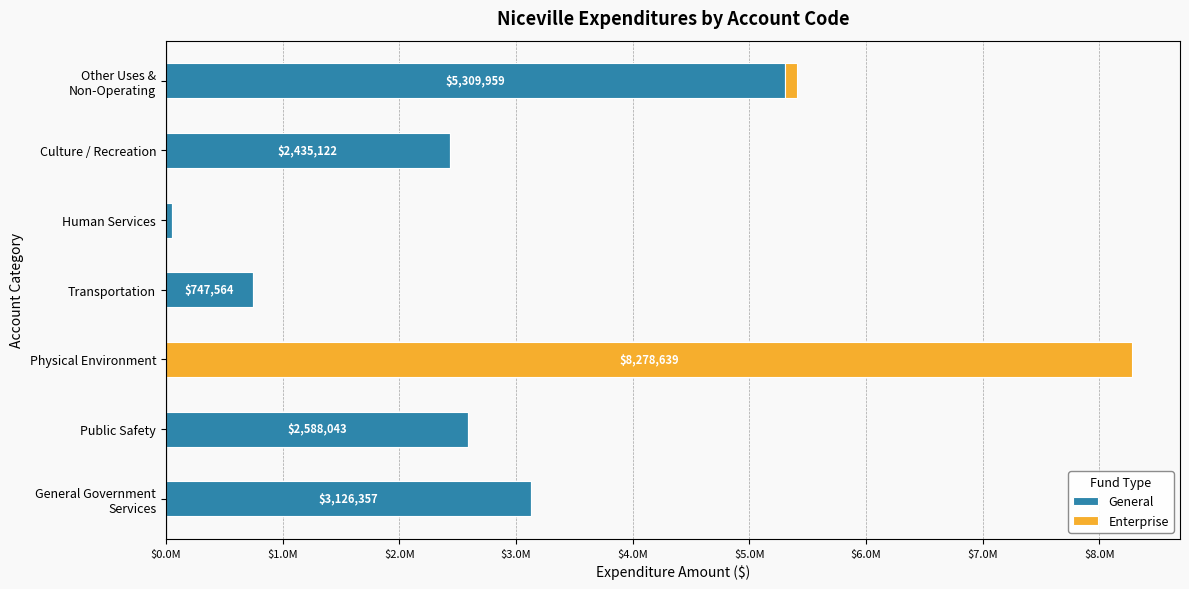

What are all the series names shown in the legend?

General, Enterprise